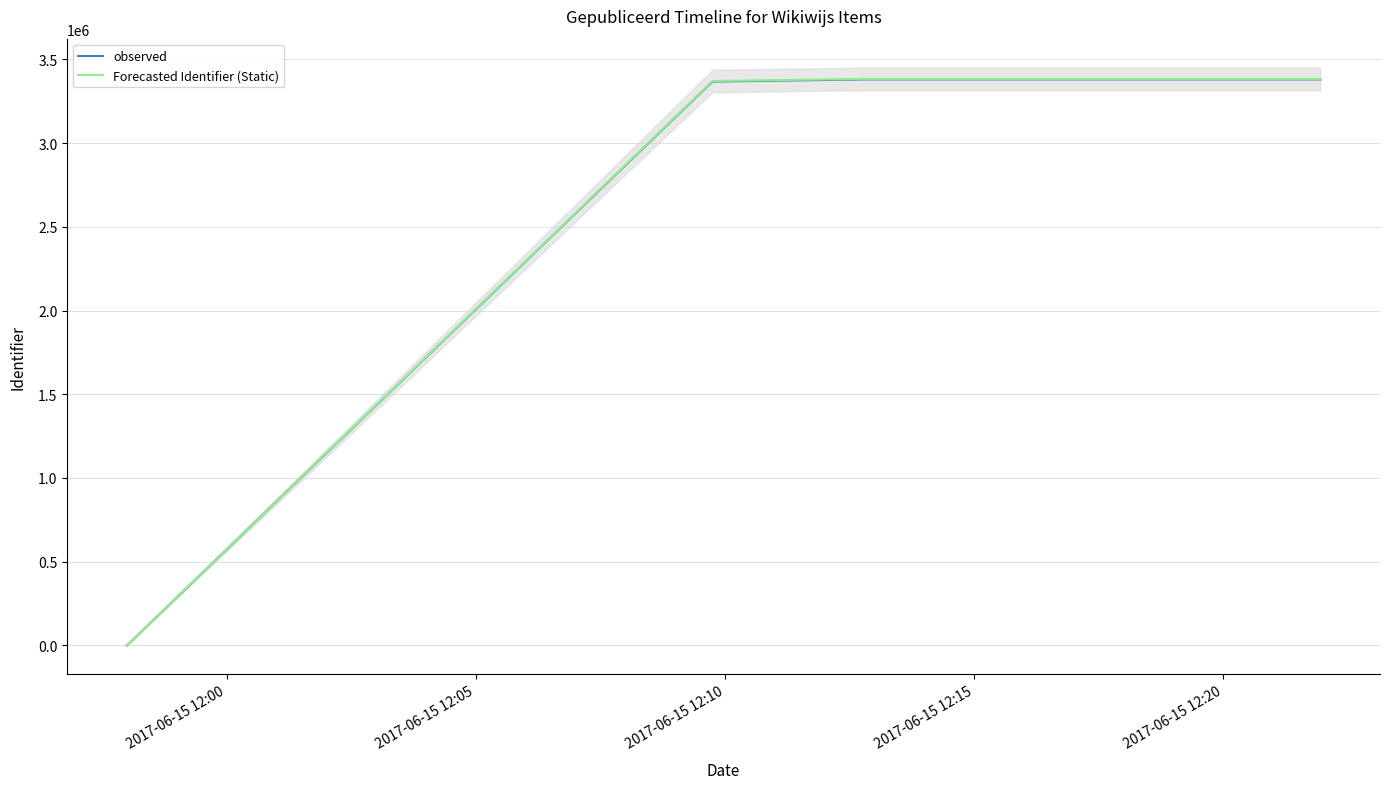

Does the chart display data point markers on the line(s)?

No